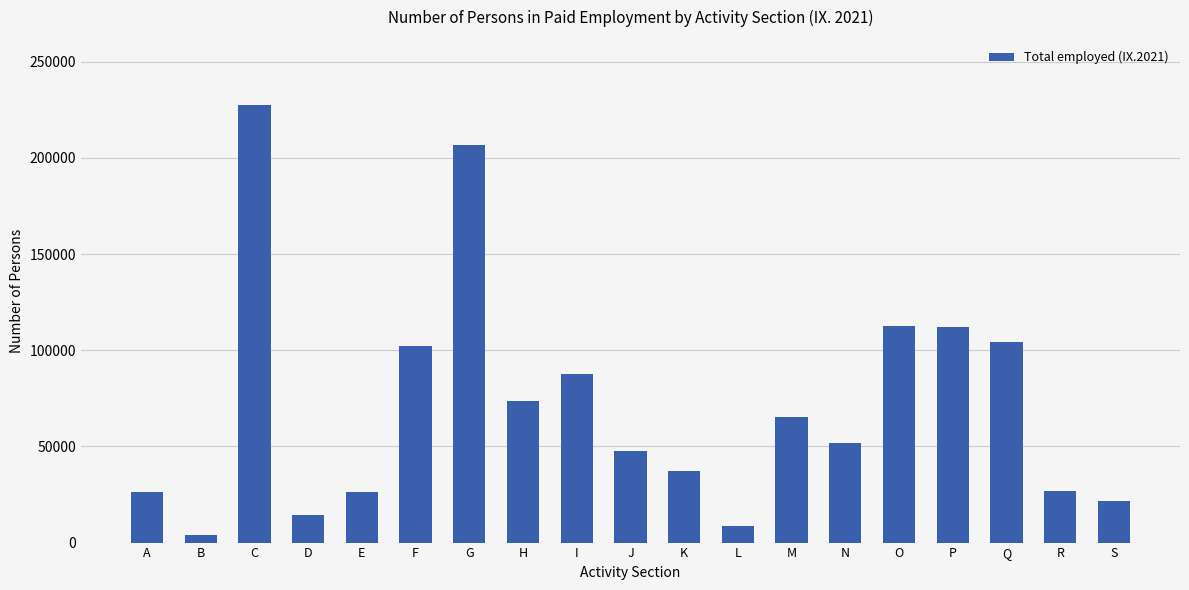

Is it true that the value at P is 112096?

True